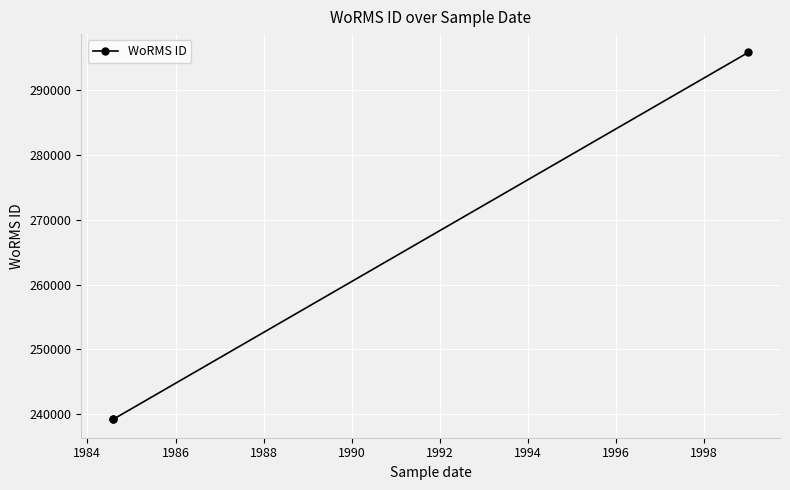

What is the minimum value shown in the chart?

239201